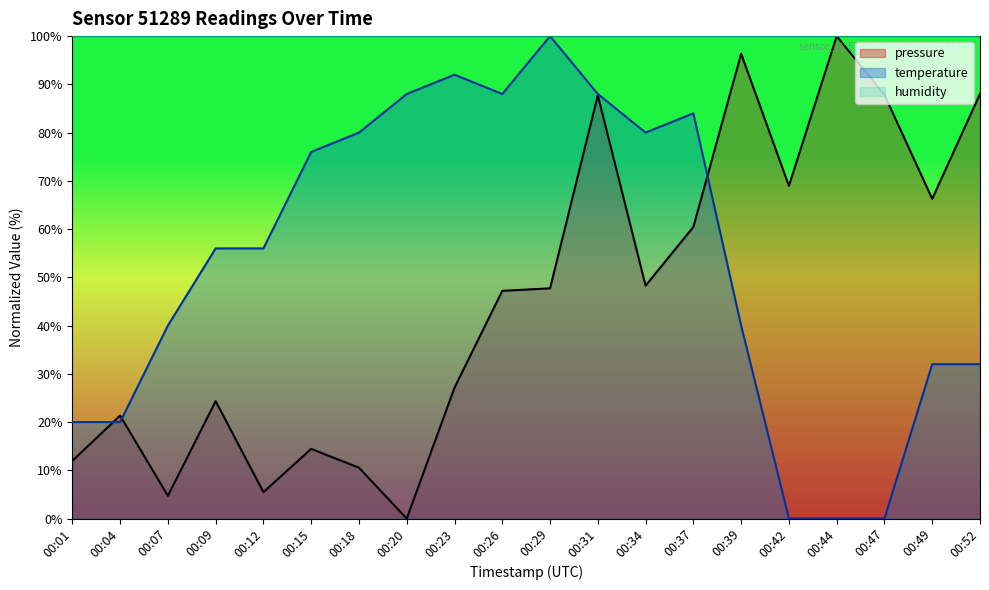

Between 00:23 and 00:52, which series saw the biggest shift?

pressure